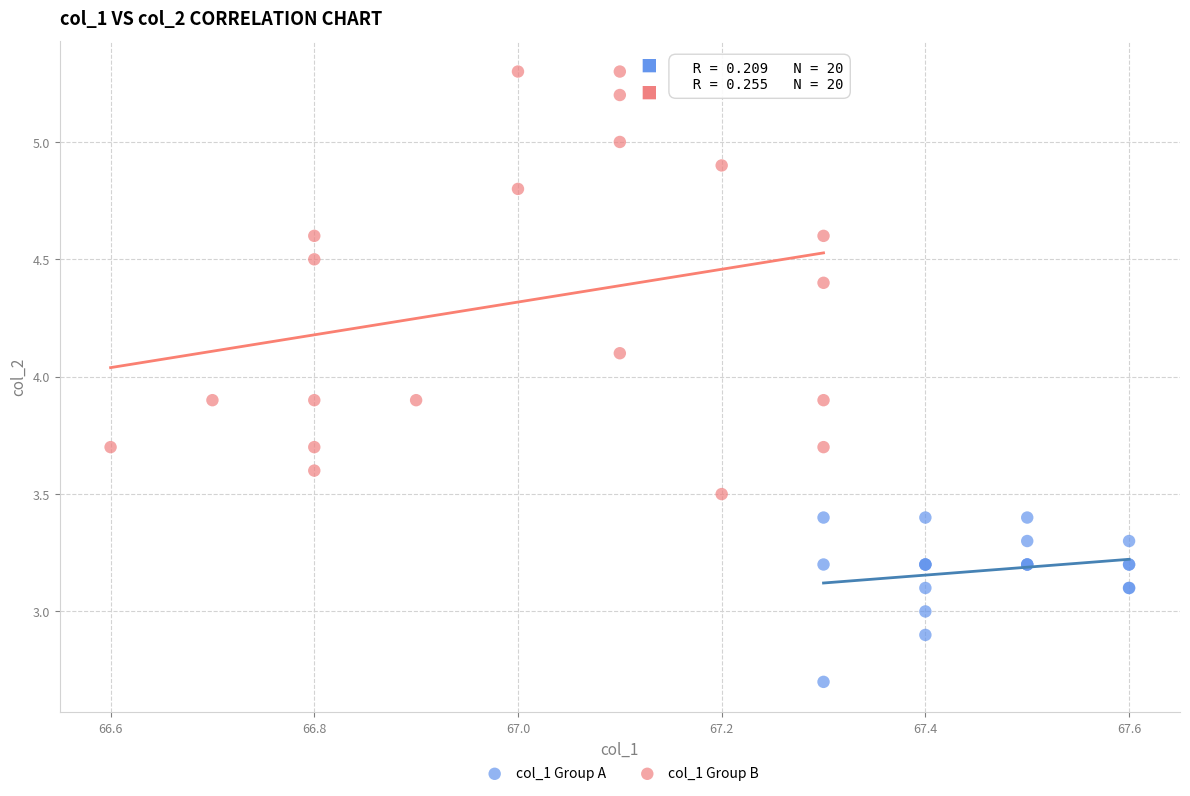

Which series reaches the minimum Y coordinate?

col_1 Group A